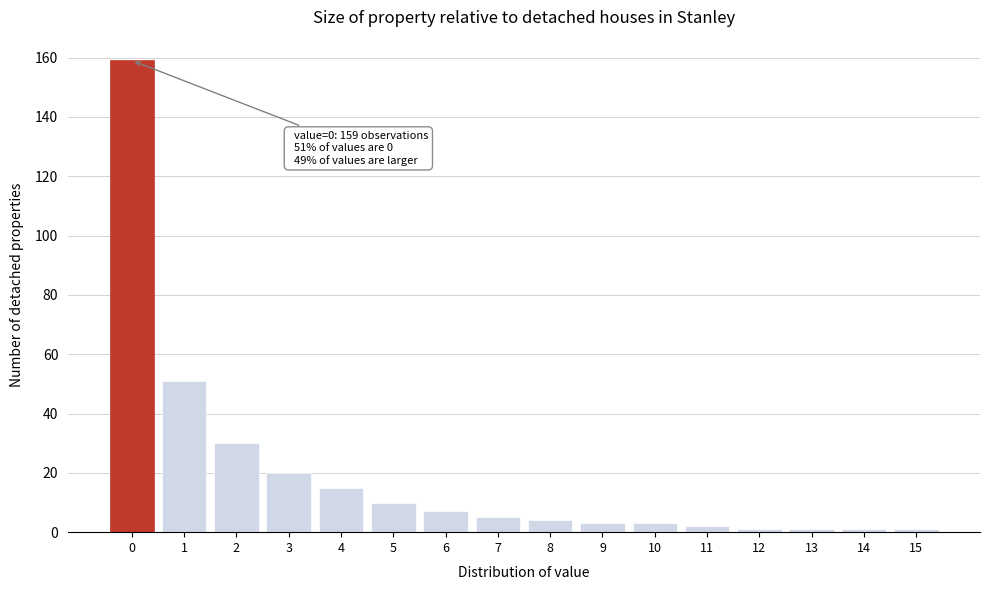

Reading left to right, what are all the values shown in this chart?

159	51	30	20	15	10	7	5	4	3	3	2	1	1	1	1